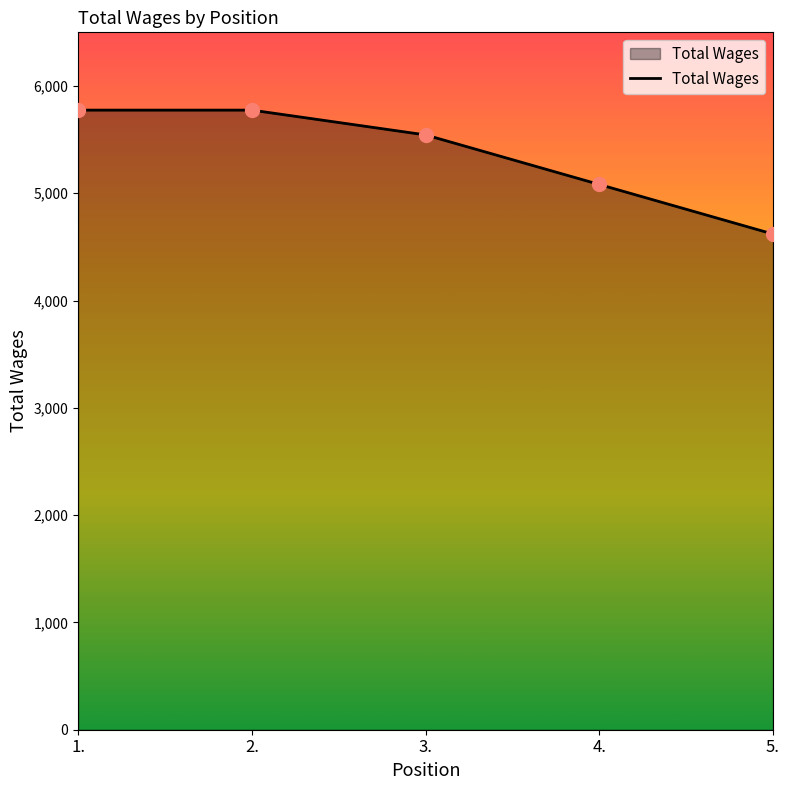

What is the change in value from 1. to 5.?

-1155